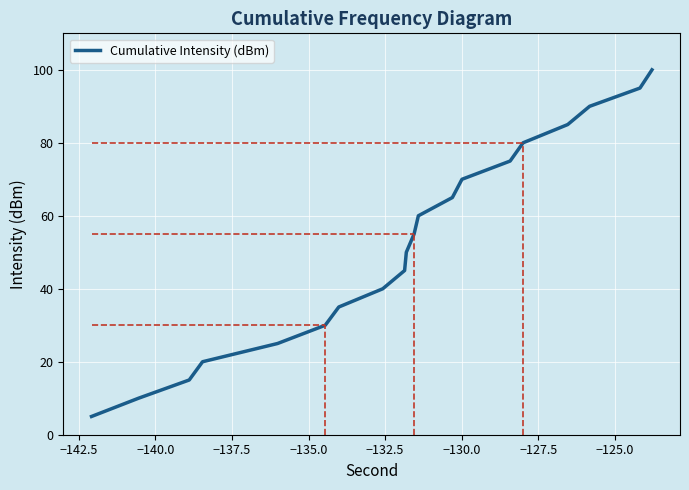

What is the maximum value shown in the chart?

100.0